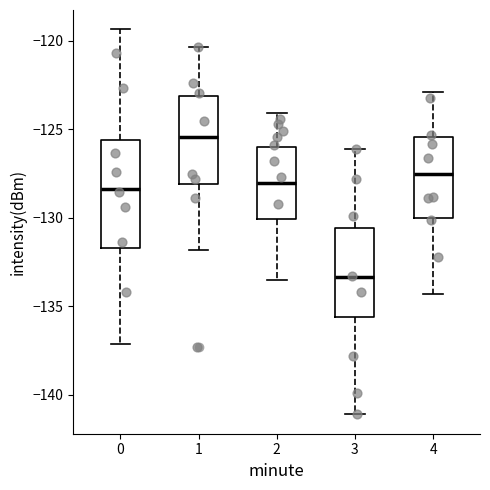

Reading left to right, transcribe this box plot: for each box, give where its median line is, the range the box spans, and where its two whiskers end, as read against the y-axis. The values are not printed on the chart, so give them approximately, as read against the axis.

0: median -128.5, box -131.5 to -125.5, whiskers -137.0 to -119.5
1: median -125.5, box -128.0 to -123.0, whiskers -132.0 to -120.5
2: median -128.0, box -130.0 to -126.0, whiskers -133.5 to -124.0
3: median -133.5, box -135.5 to -130.5, whiskers -141.0 to -126.0
4: median -127.5, box -130.0 to -125.5, whiskers -134.5 to -123.0